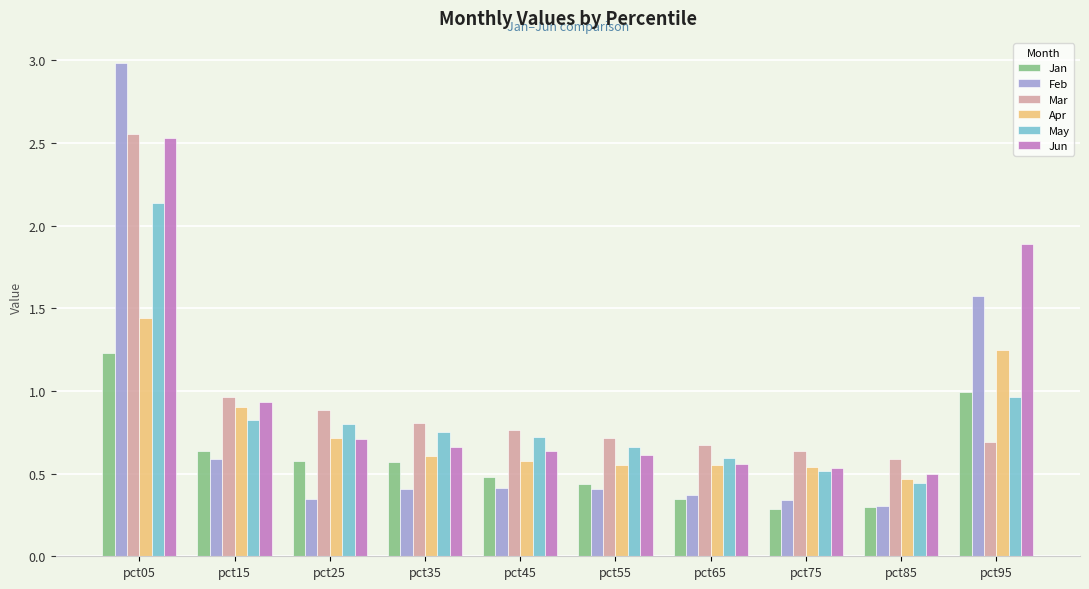

Which series has the widest spread of values?

Feb